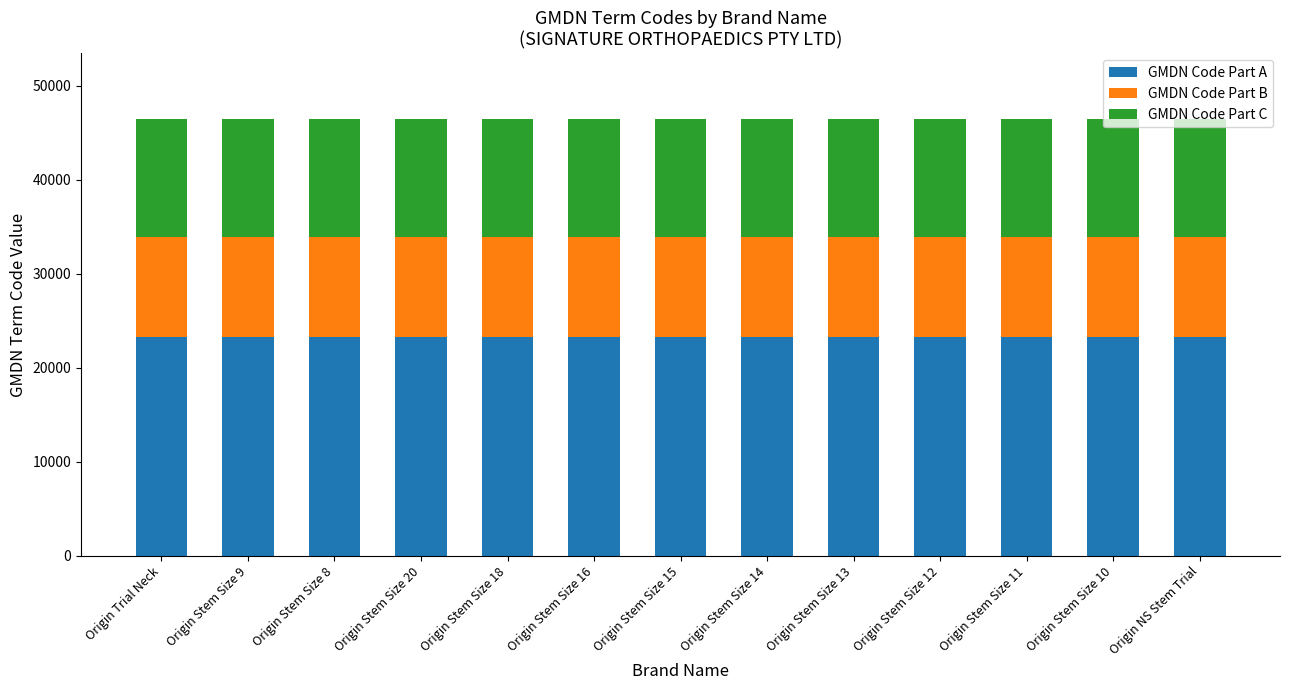

What are all the series names shown in the legend?

GMDN Code Part A, GMDN Code Part B, GMDN Code Part C